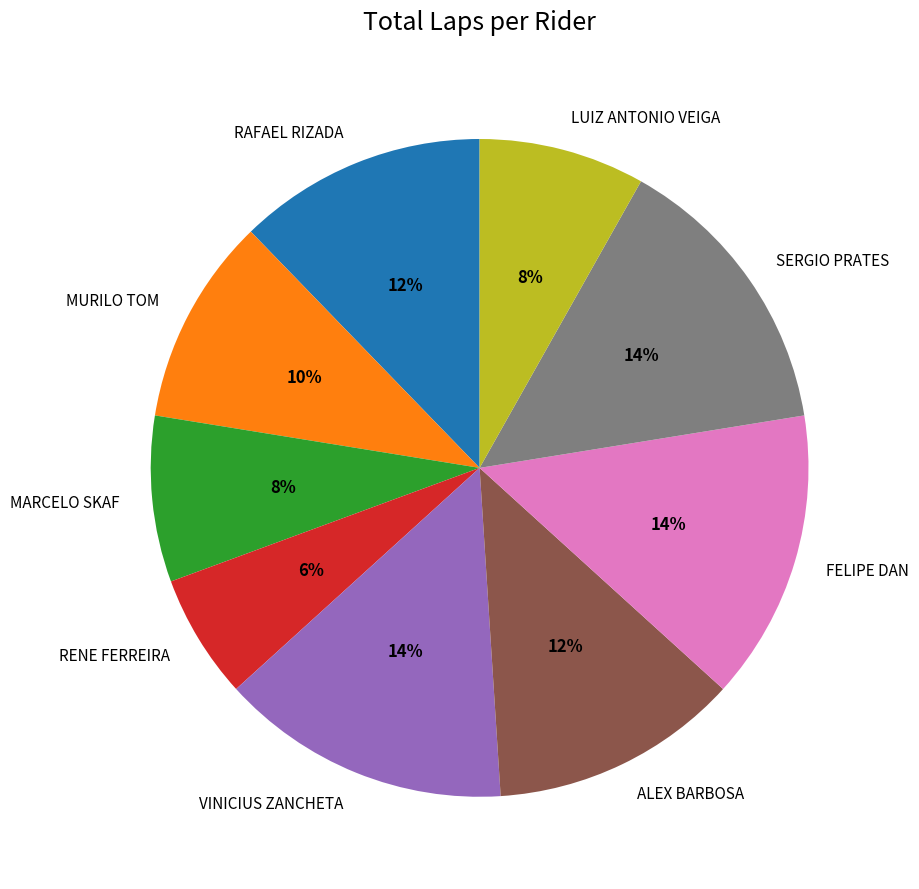

To the nearest percent, what is the difference between the ALEX BARBOSA and LUIZ ANTONIO VEIGA slice percentages?

4%